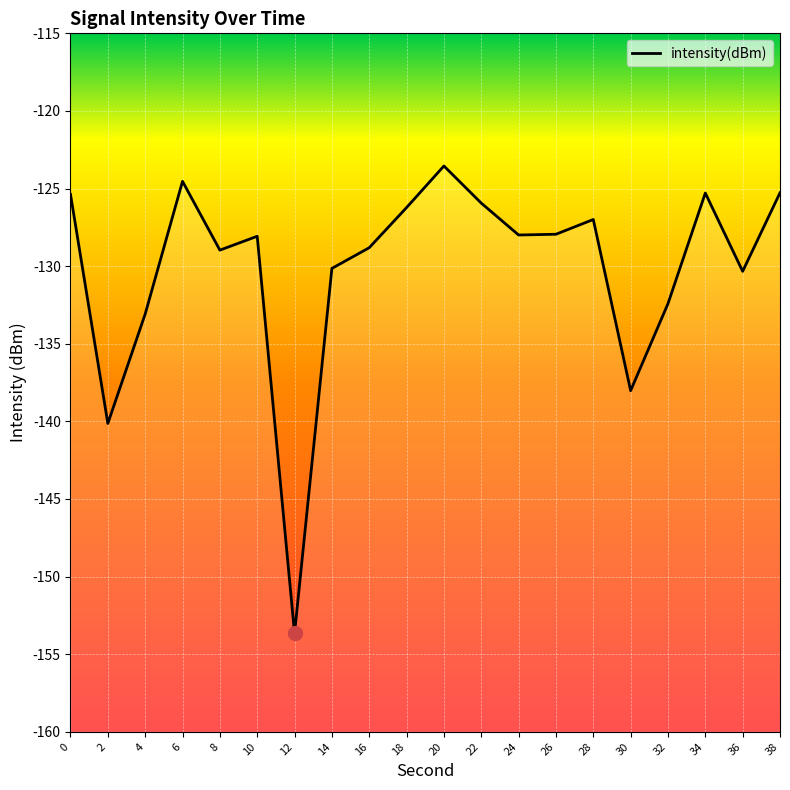

Between 6 and 30, which is larger?

6